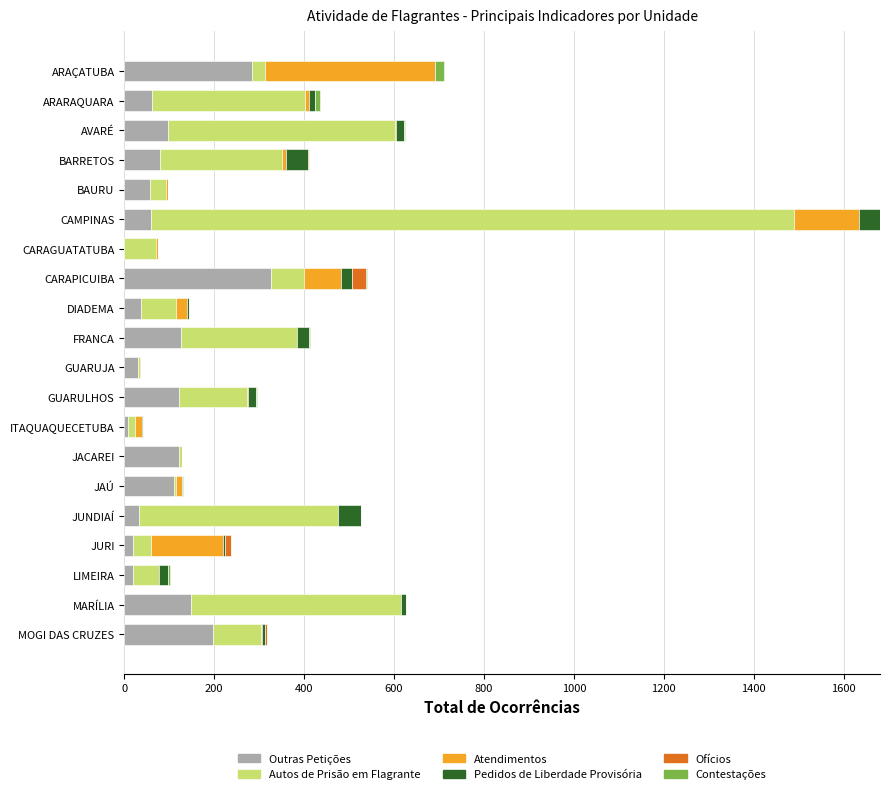

At which label does Outras Petições reach its peak?

CARAPICUIBA